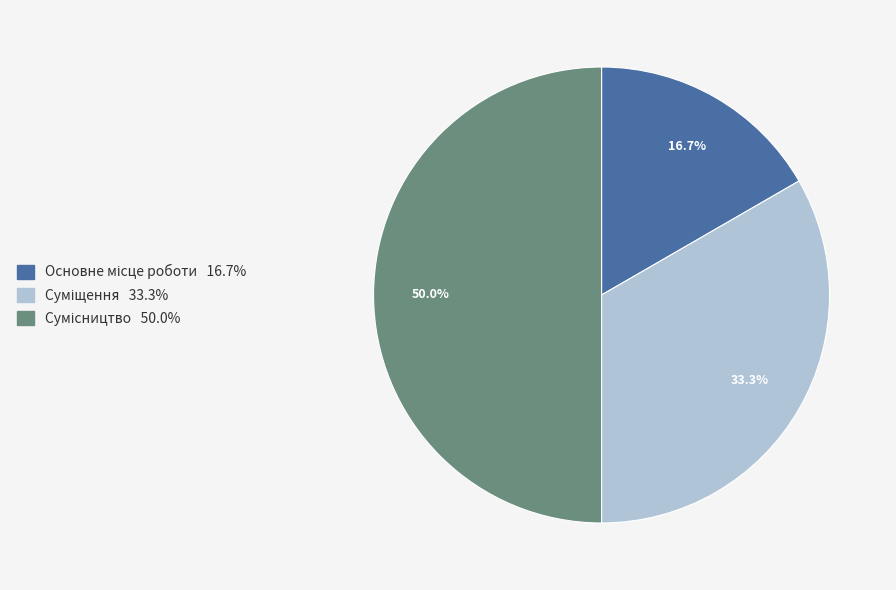

What is the ratio of the value at Сумісництво to the value at Суміщення?

1.5